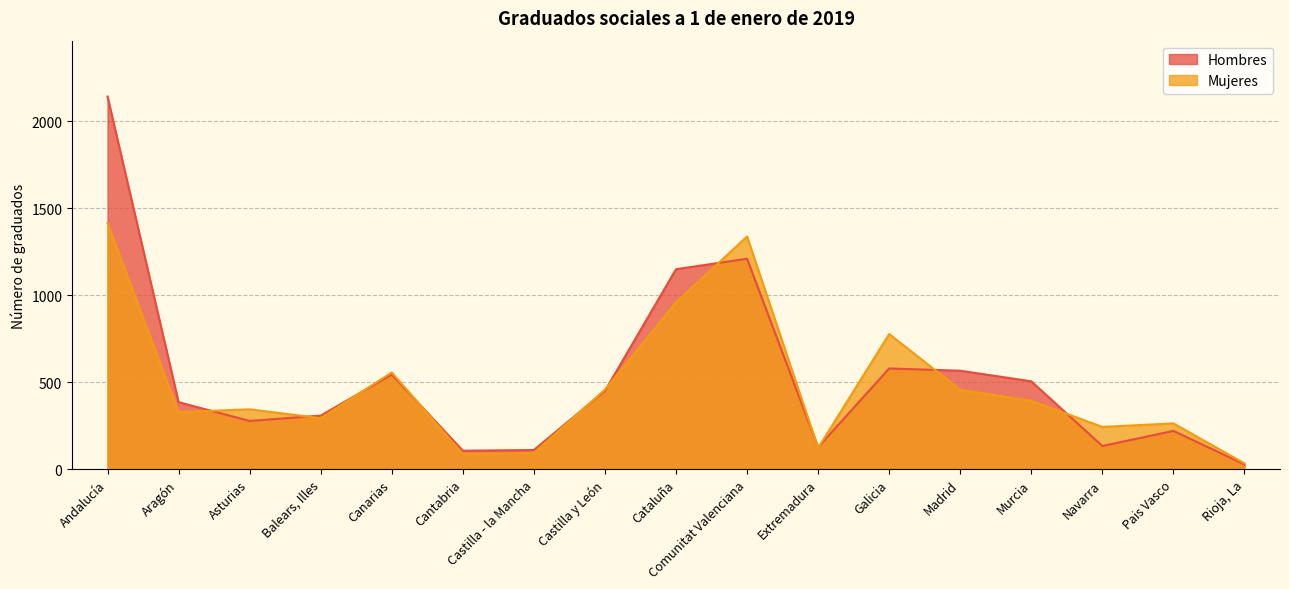

Which series has the largest total across all categories?

Hombres